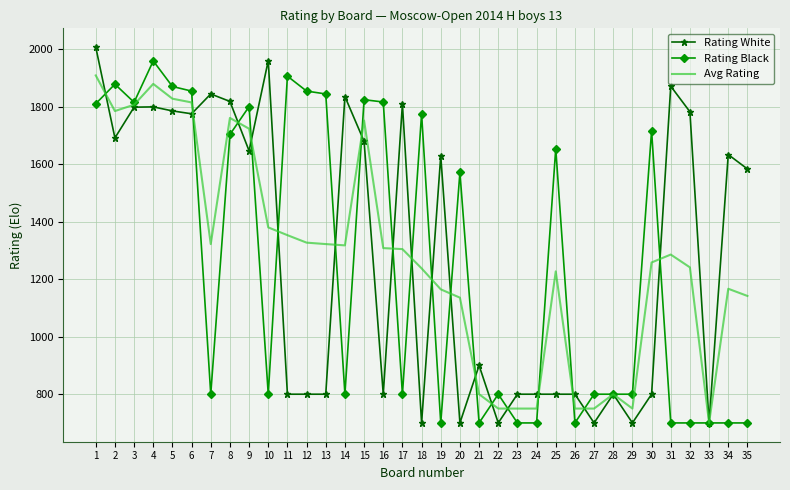

What is the total value across all series at 24?

2250.0